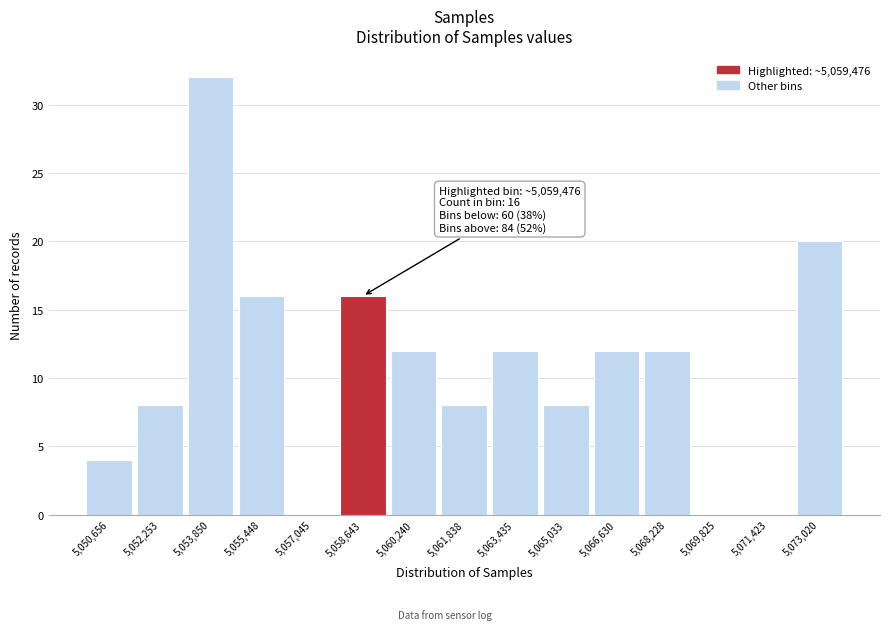

Reading right to left, what are all the values shown in this chart?

5,073,020=20	5,071,423=0	5,069,825=0	5,068,228=12	5,066,630=12	5,065,033=8	5,063,435=12	5,061,838=8	5,060,240=12	5,058,643=16	5,057,045=0	5,055,448=16	5,053,850=32	5,052,253=8	5,050,656=4